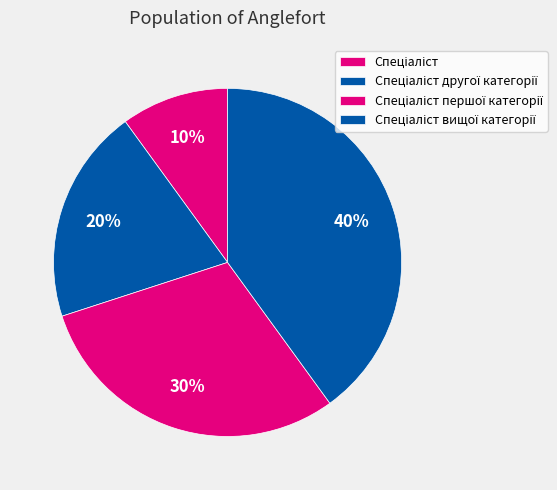

Count the number of slices in the pie.

4